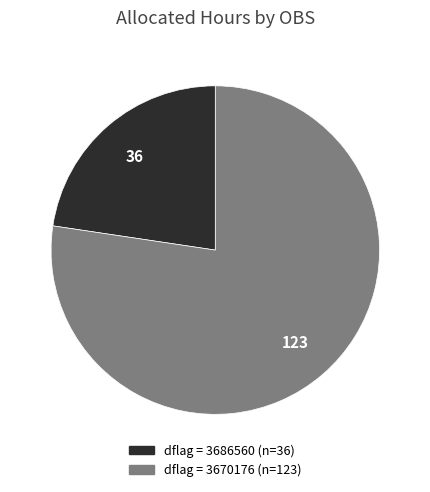

Is there a majority slice in this chart?

Yes